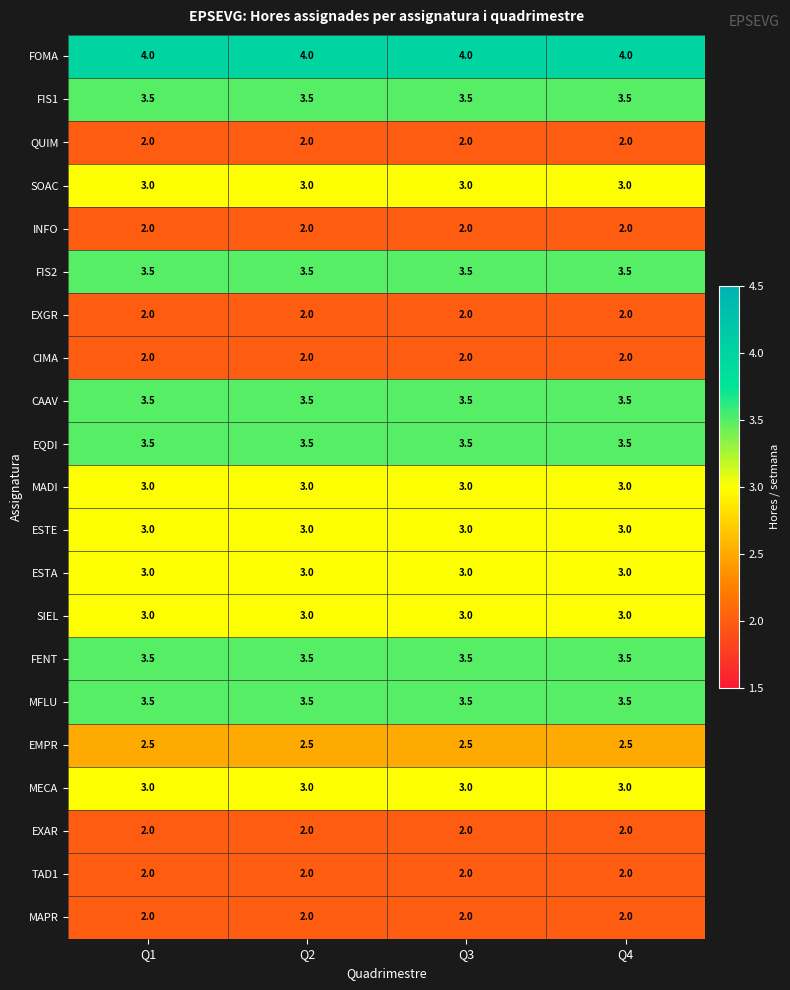

Is it true that QUIM equals 0.5 at Q3?

False